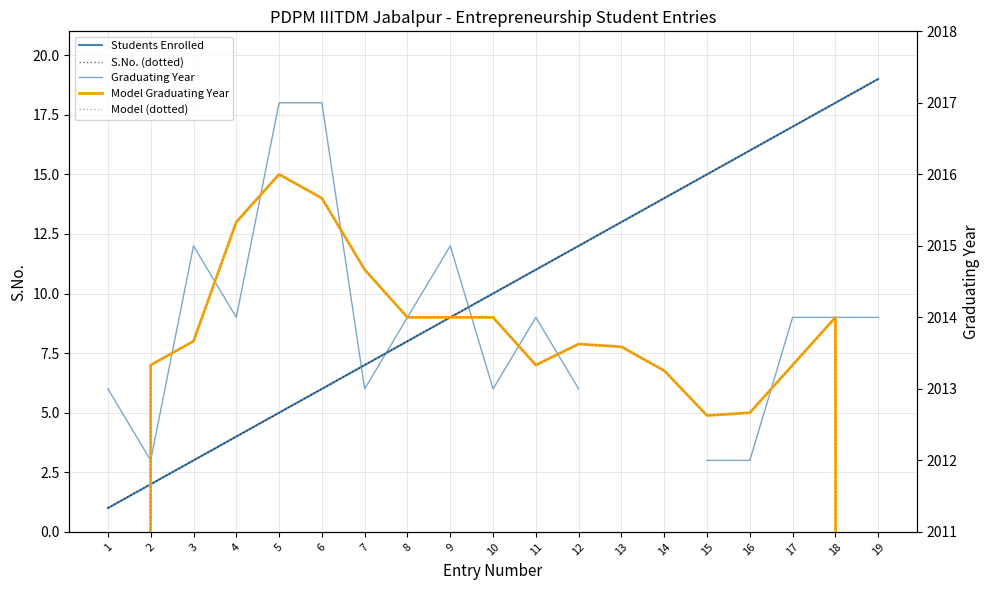

Is it true that Model (dotted) equals 1341.7 at 1?

True